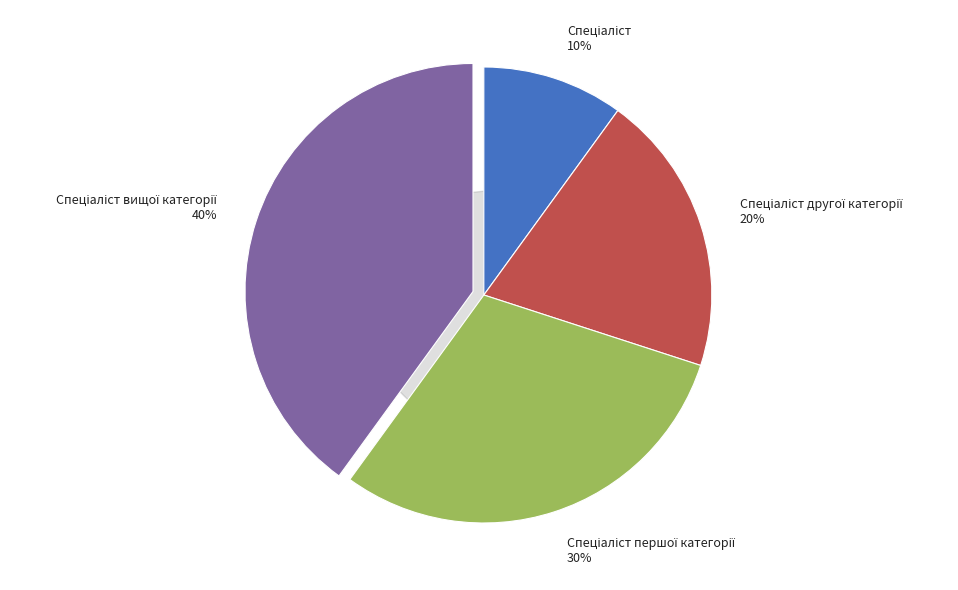

Which slice is the largest?

Спеціаліст вищої категорії